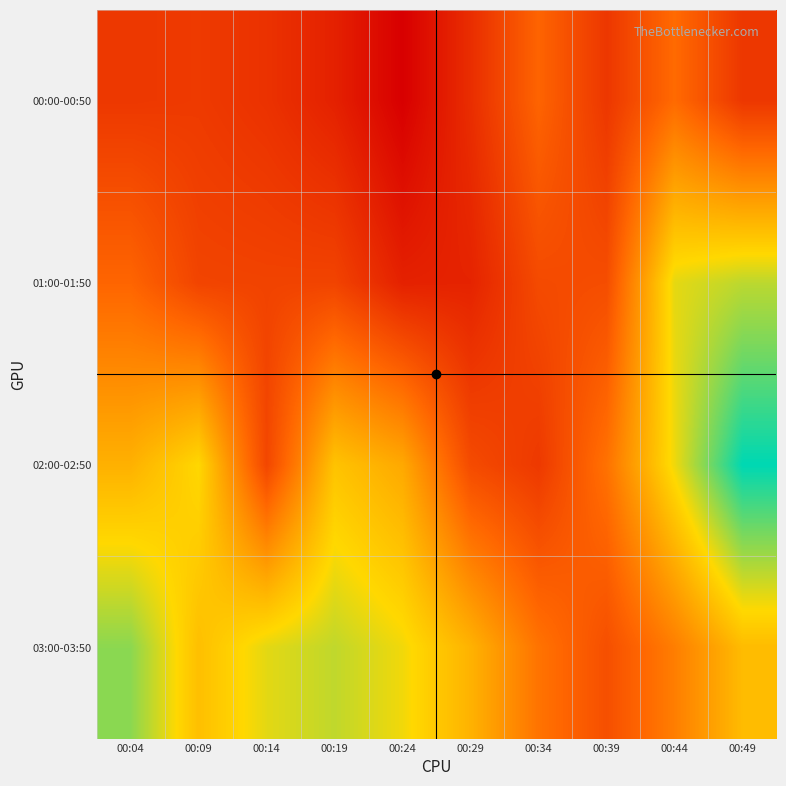

Reading left to right, transcribe all the data shown in this chart.

00:00-00:50: 00:04=95892.0	00:09=95892.3	00:14=95891.1	00:19=95888.6	00:24=95883.8	00:29=95890.5	00:34=95898.3	00:39=95891.8	00:44=95899.1	00:49=95891.8
01:00-01:50: 00:04=95898.4	00:09=95893.7	00:14=95893.6	00:19=95893.7	00:24=95888.7	00:29=95889.0	00:34=95894.6	00:39=95895.0	00:44=95914.8	00:49=95917.2
02:00-02:50: 00:04=95908.2	00:09=95913.1	00:14=95894.1	00:19=95910.5	00:24=95907.2	00:29=95894.7	00:34=95892.1	00:39=95900.1	00:44=95914.2	00:49=95928.0
03:00-03:50: 00:04=95919.9	00:09=95910.0	00:14=95914.9	00:19=95916.9	00:24=95914.1	00:29=95908.4	00:34=95900.3	00:39=95895.3	00:44=95901.7	00:49=95909.6